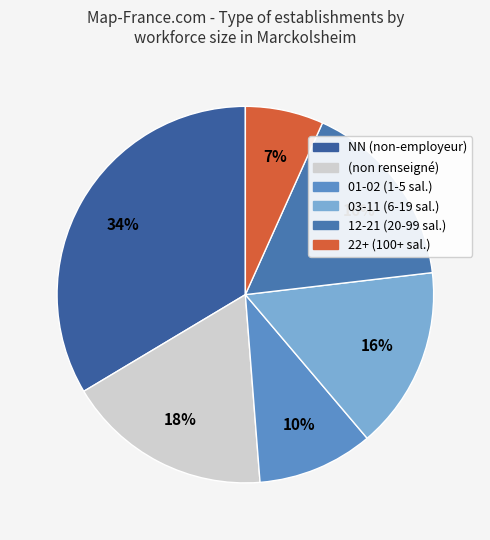

Count the number of slices in the pie.

6